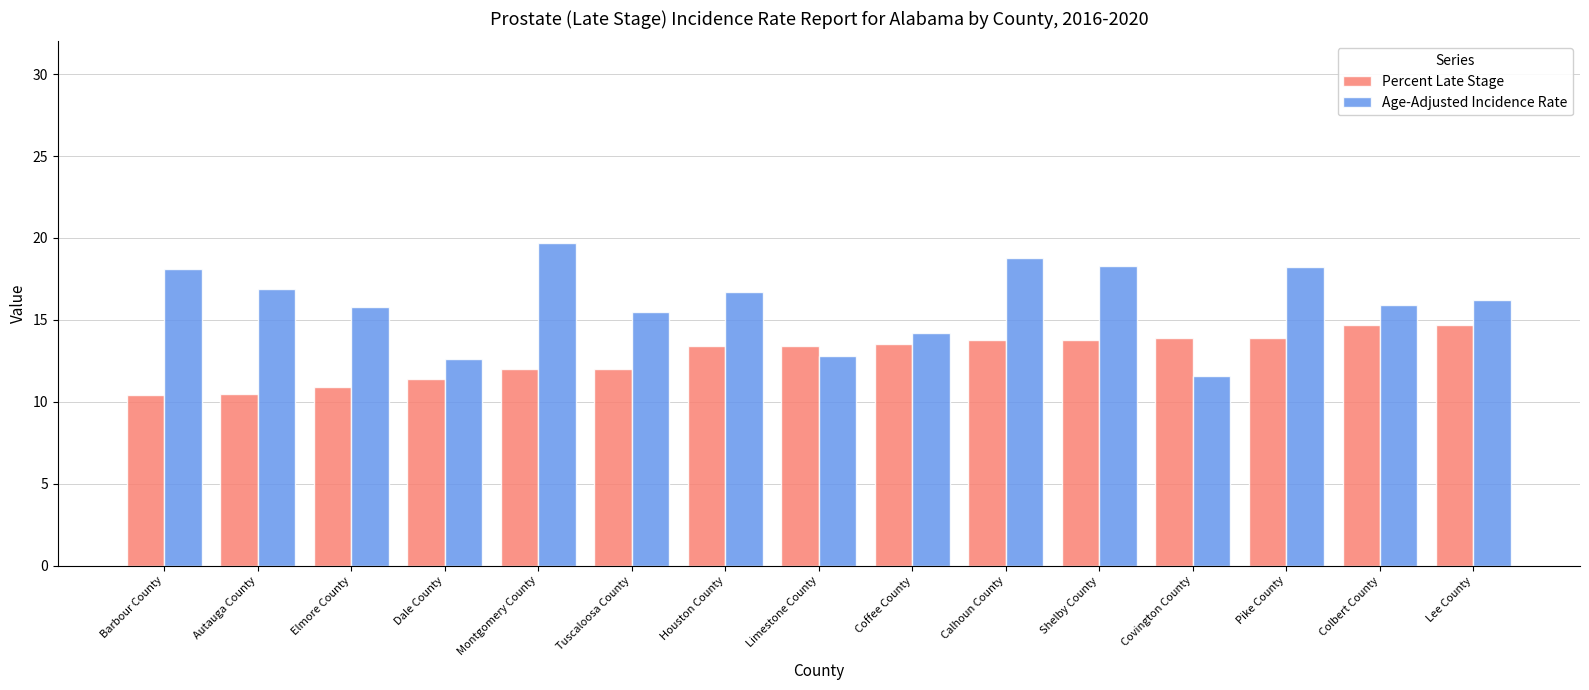

Which series has the largest range (max minus min)?

Age-Adjusted Incidence Rate